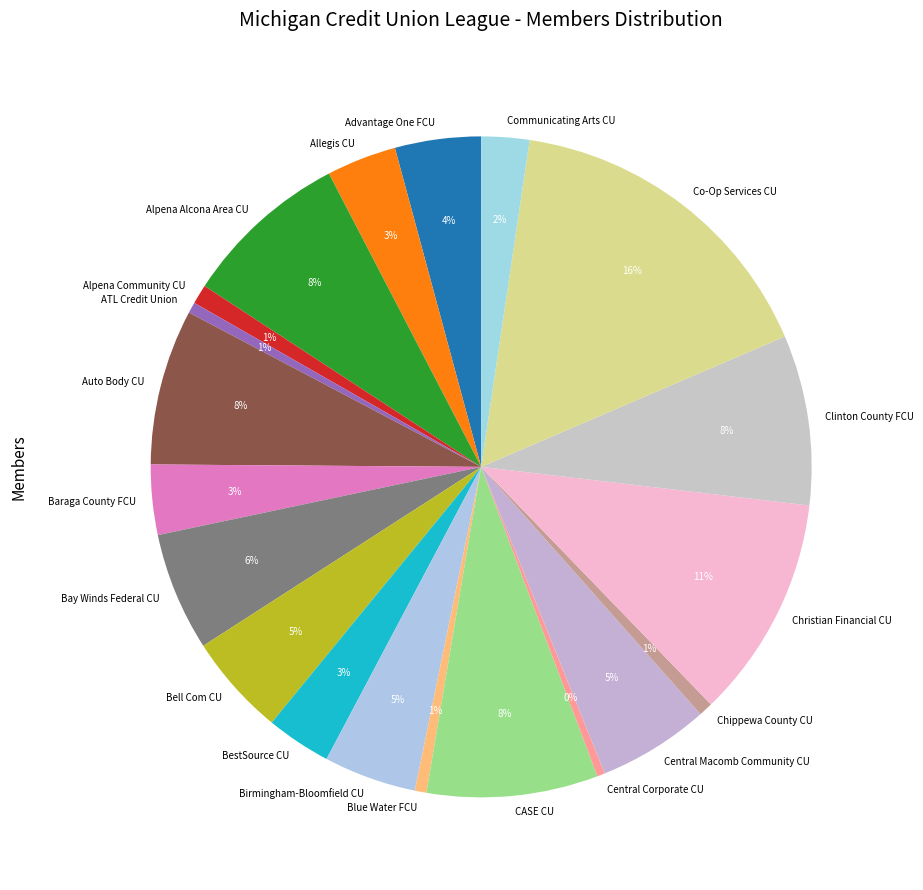

To the nearest percent, what is the combined percentage of Blue Water FCU and BestSource CU?

4%